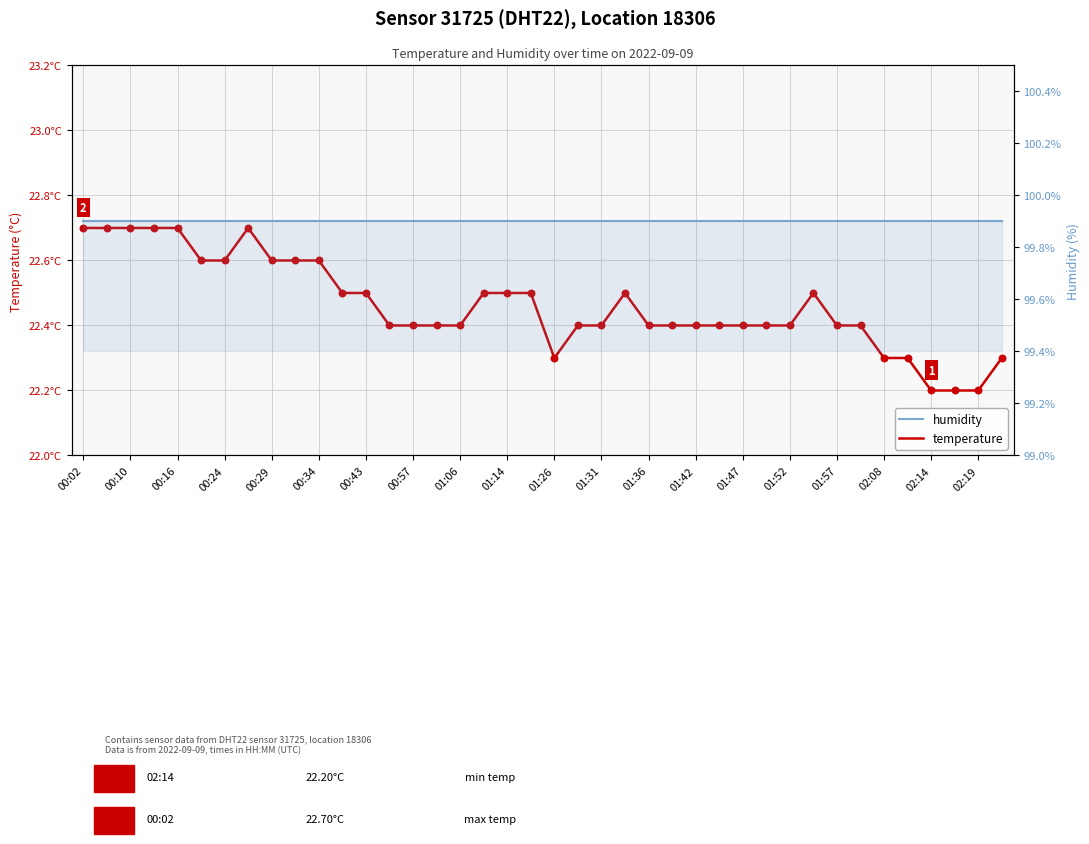

What are all the series names shown in the legend?

temperature, humidity